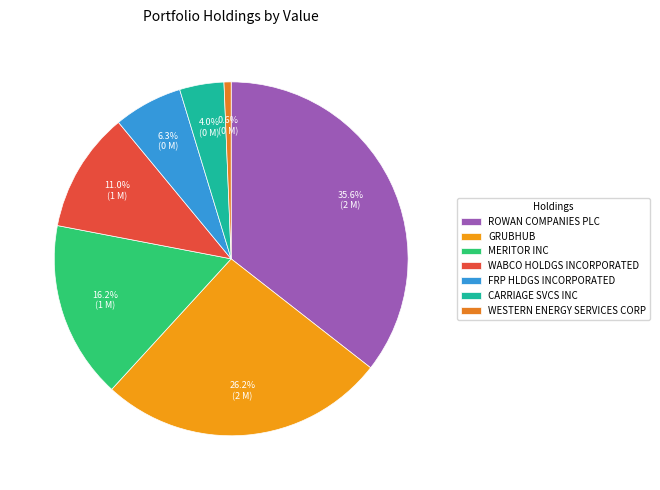

Combined, do MERITOR INC and ROWAN COMPANIES PLC account for over 50%?

Yes